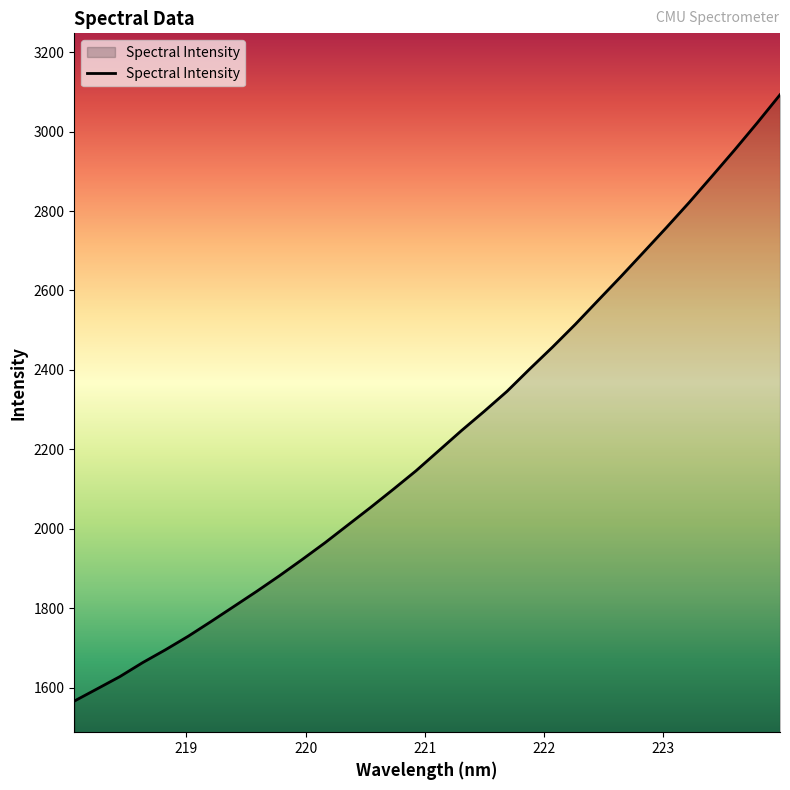

What is the minimum value shown in the chart?

1566.5